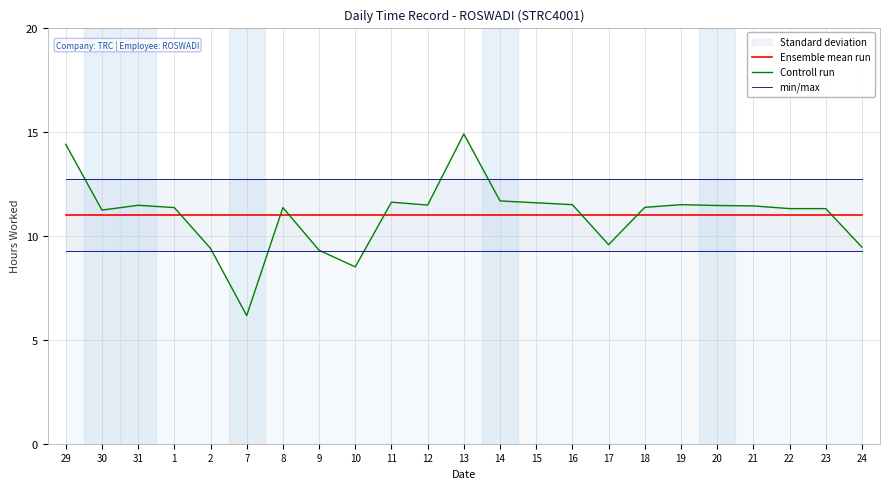

What is the label of the 14th point from the left?

15